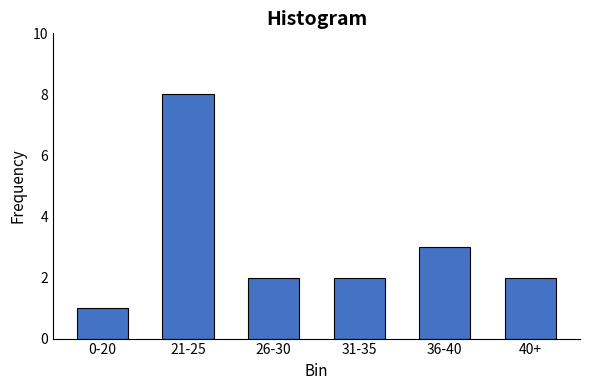

Reading left to right, what are all the values shown in this chart?

0-20=1	21-25=8	26-30=2	31-35=2	36-40=3	40+=2